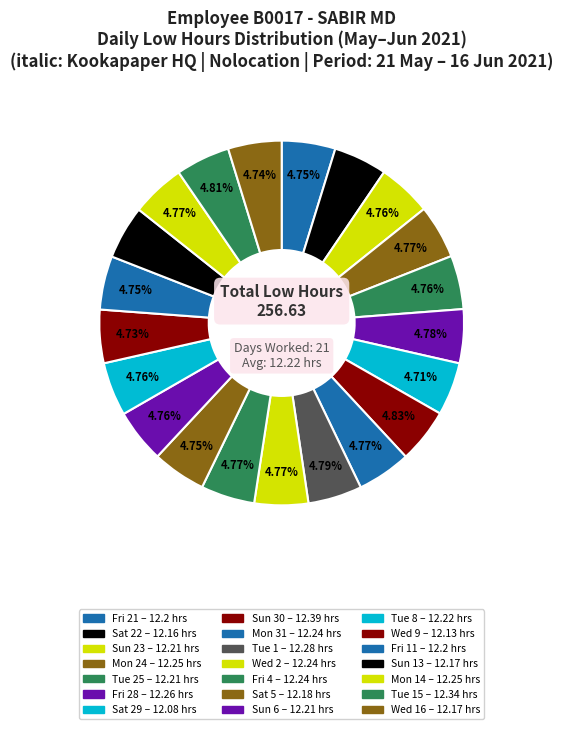

To the nearest percent, what is the average slice percentage?

5%